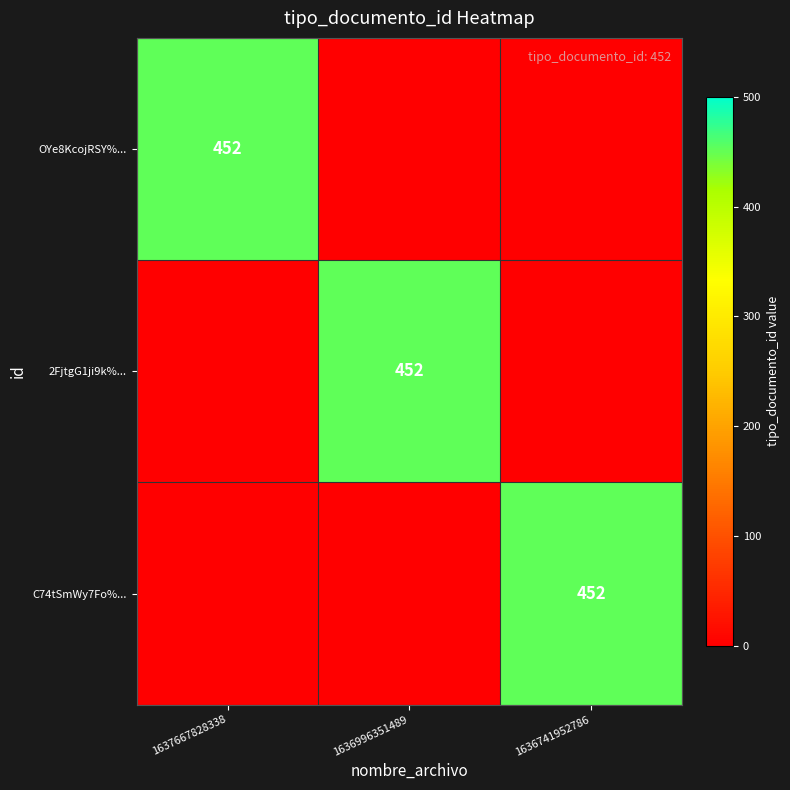

The value of 2FjtgG1ji9k%... at 1636996351489 is 452. True or false?

True